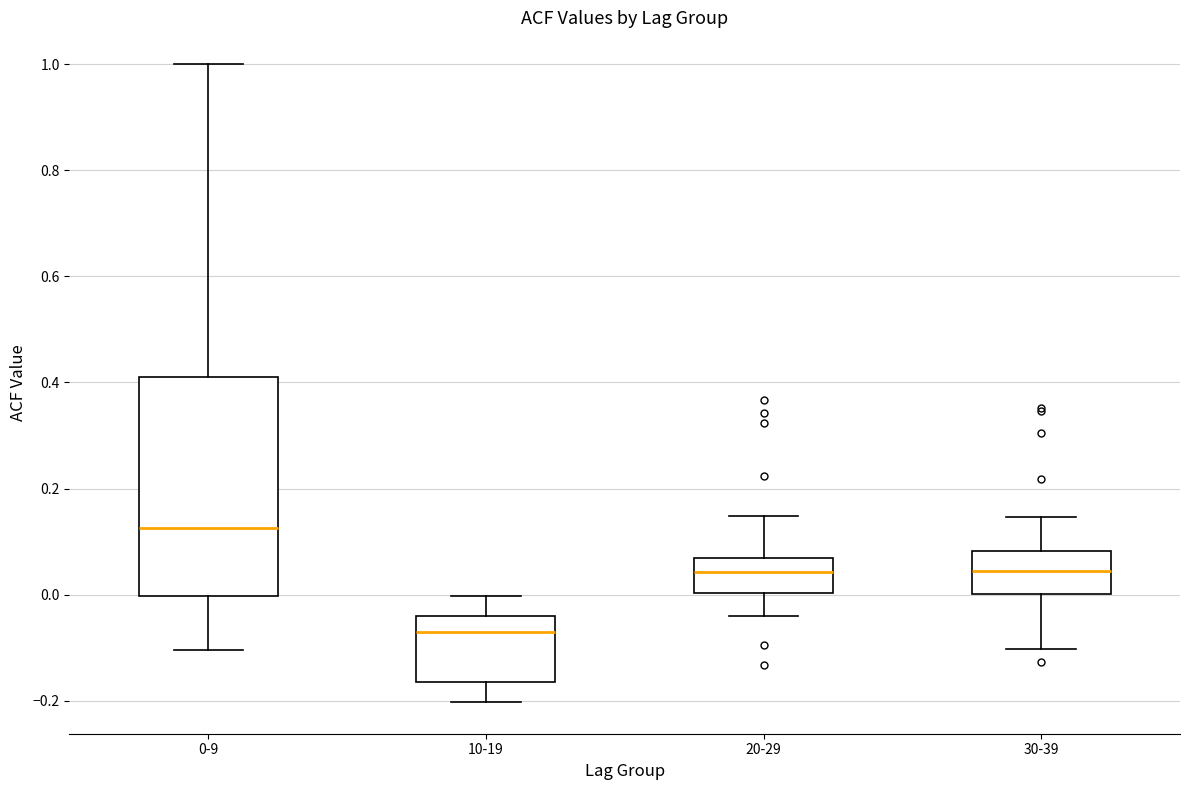

Which box's median line is the highest?

0-9